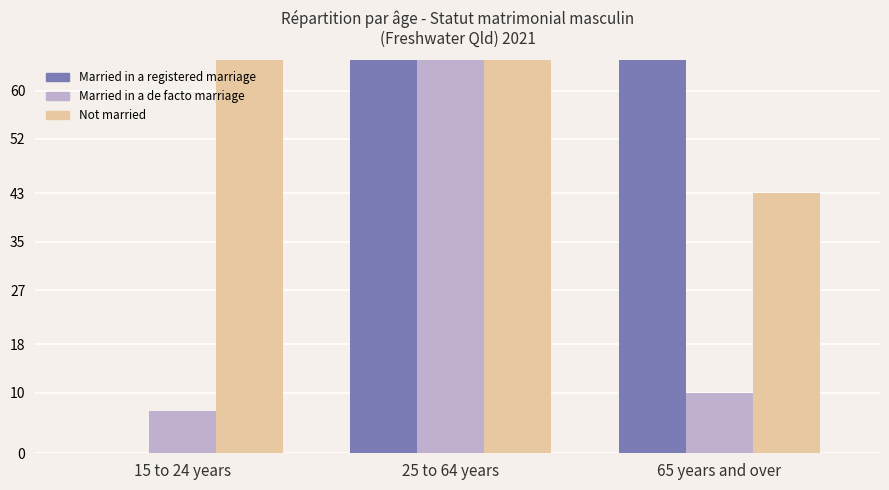

Where is Married in a registered marriage nearest to the value 110?

65 years and over